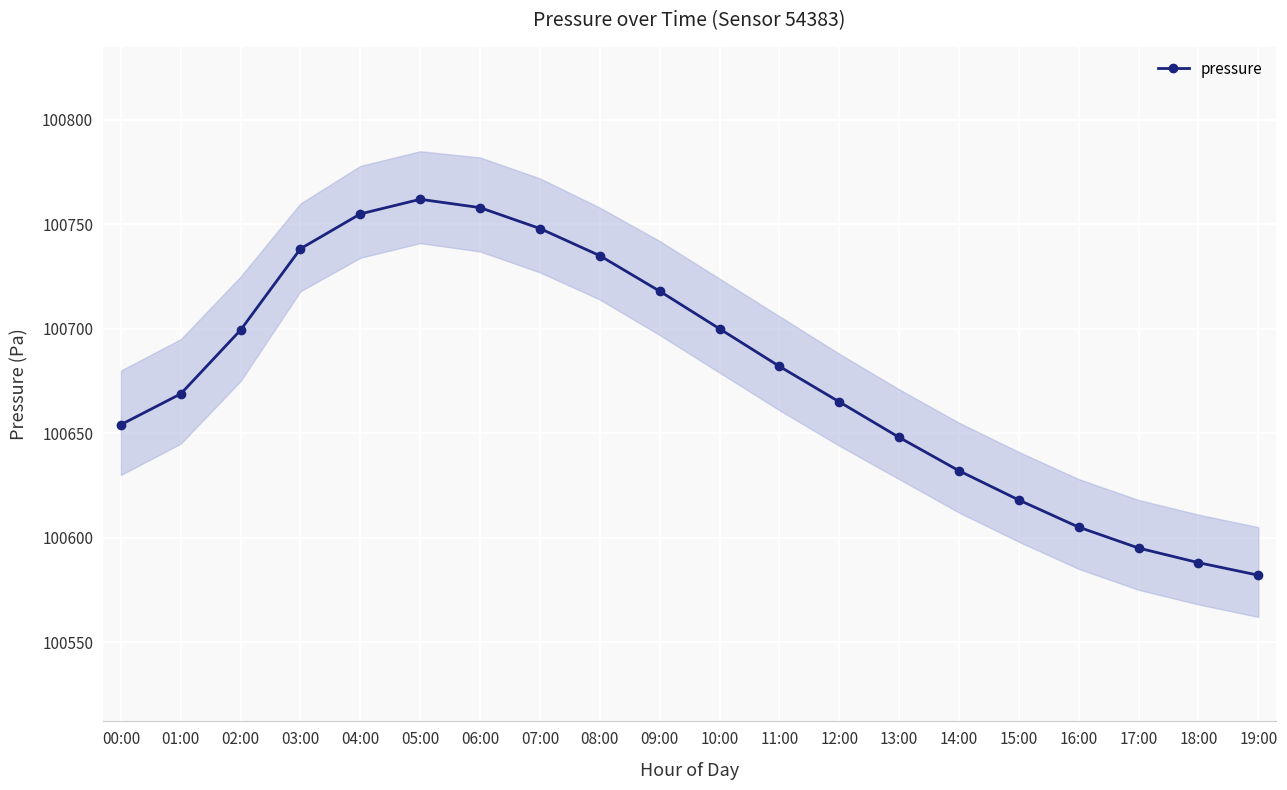

How many lines are shown in the chart?

1